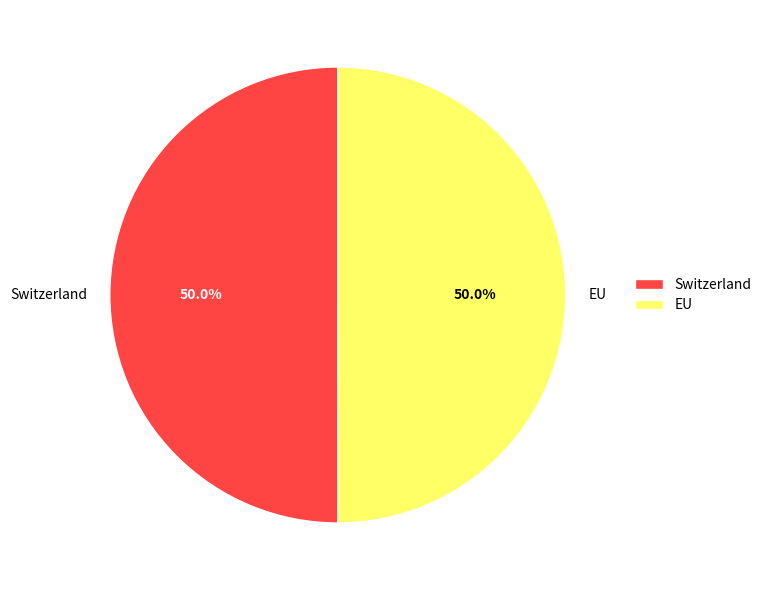

What is the ratio of the value at Switzerland to the value at EU?

1.0